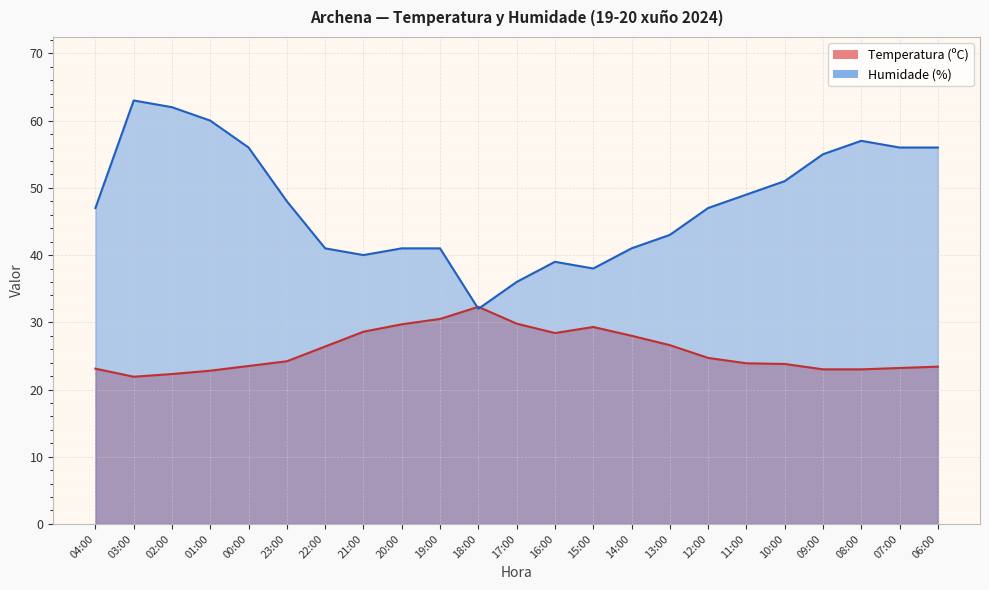

List the labels in order of Humidade (%) value, largest first.

03:00, 02:00, 01:00, 08:00, 00:00, 07:00, 06:00, 09:00, 10:00, 11:00, 23:00, 04:00, 12:00, 13:00, 22:00, 20:00, 19:00, 14:00, 21:00, 16:00, 15:00, 17:00, 18:00